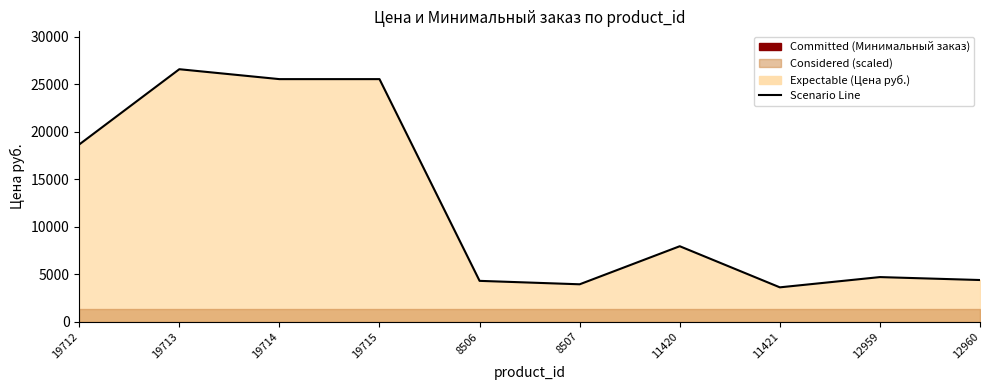

How many data points are less than 7945?

5